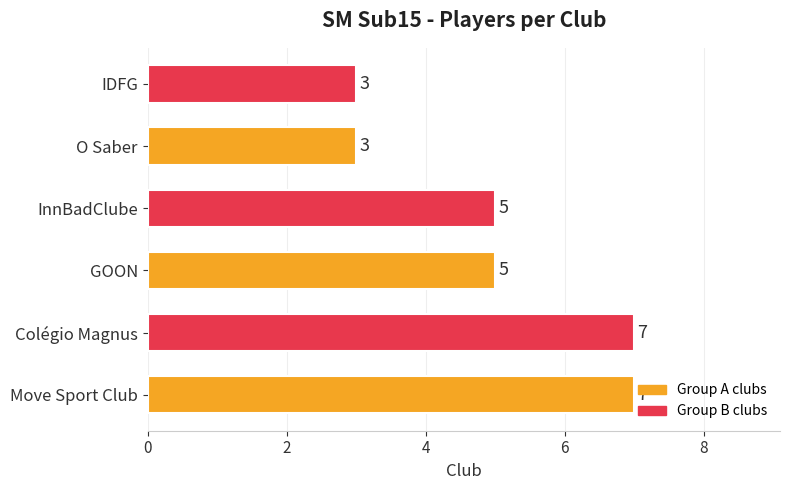

The chart shows a value of 11 at Move Sport Club. True or false?

False